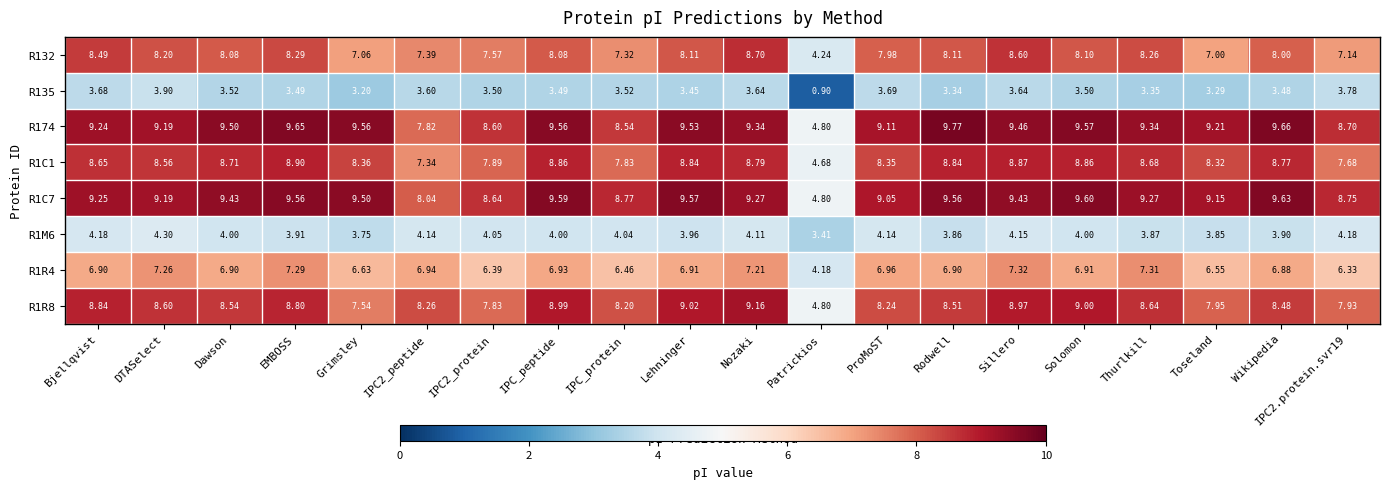

Is the value of R132 at Lehninger greater than the value of R1C7 at IPC2_peptide?

Yes